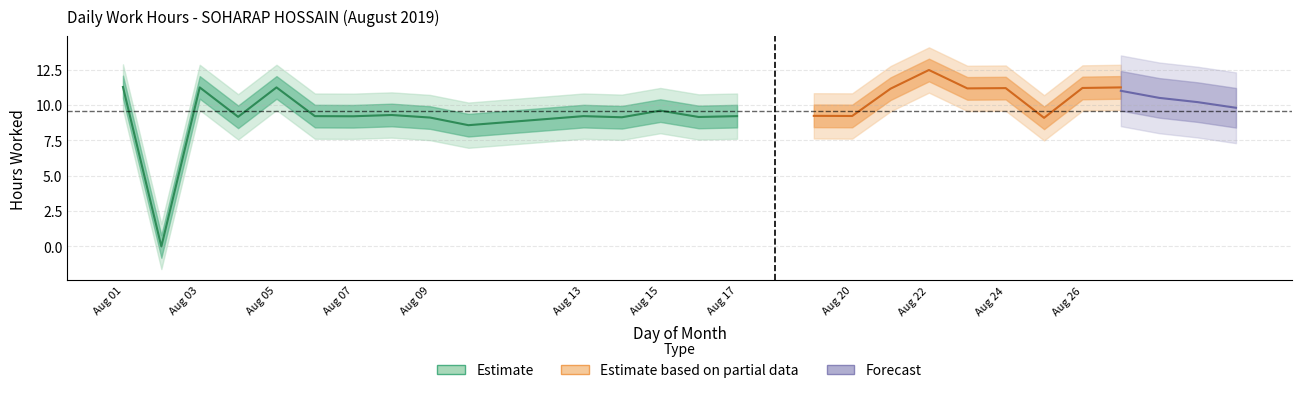

What is the sum of all values?

230.6